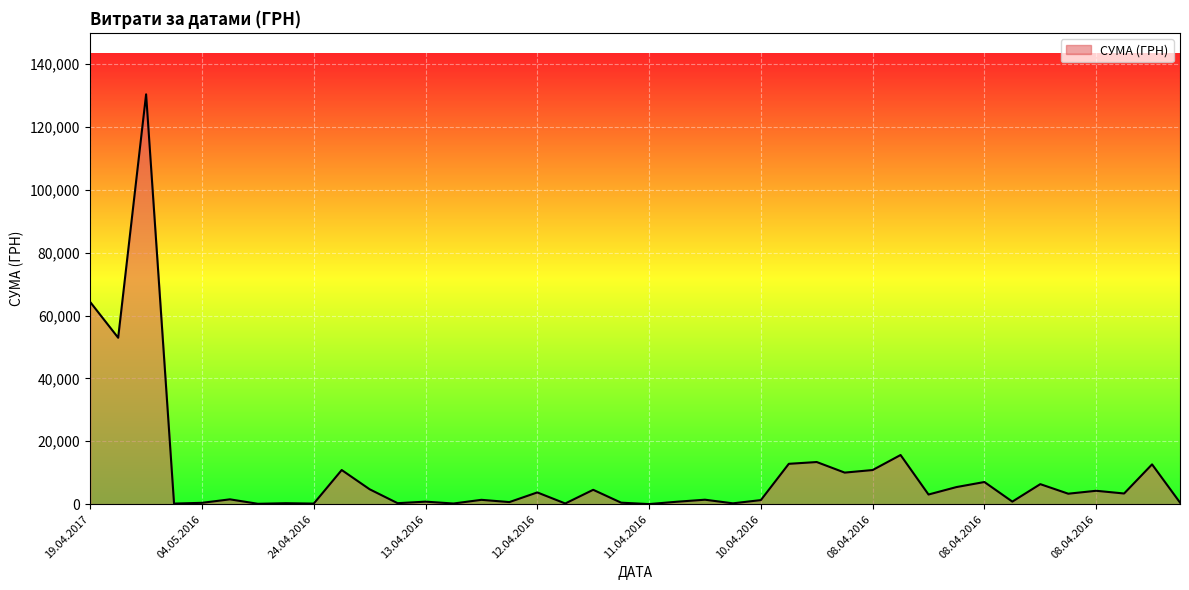

What is the maximum value shown in the chart?

130379.7